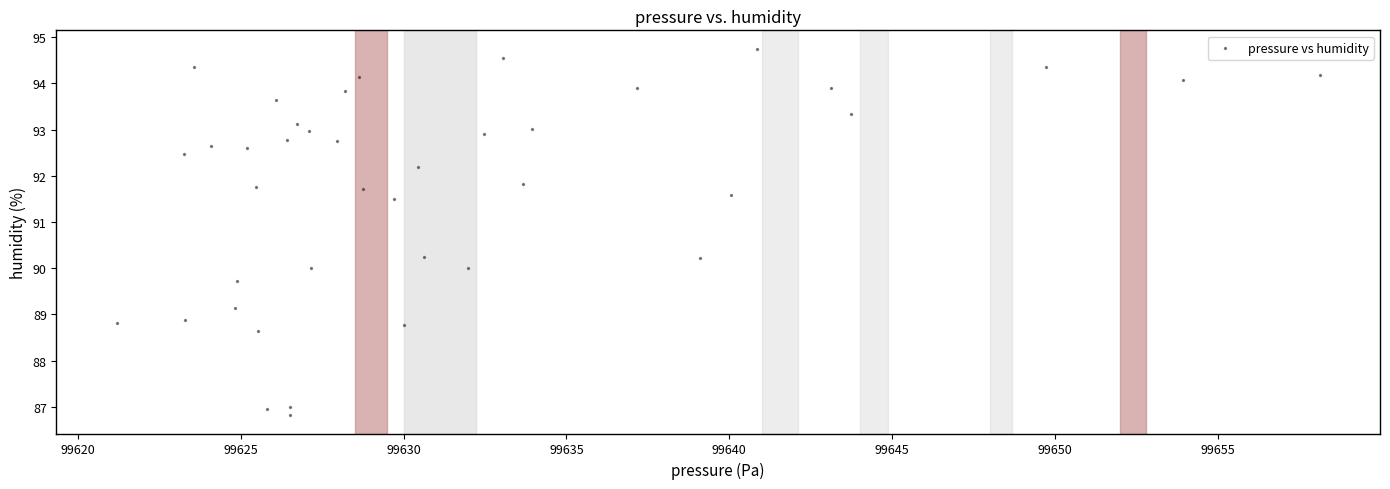

What is the range of X values (max minus min)?

36.9